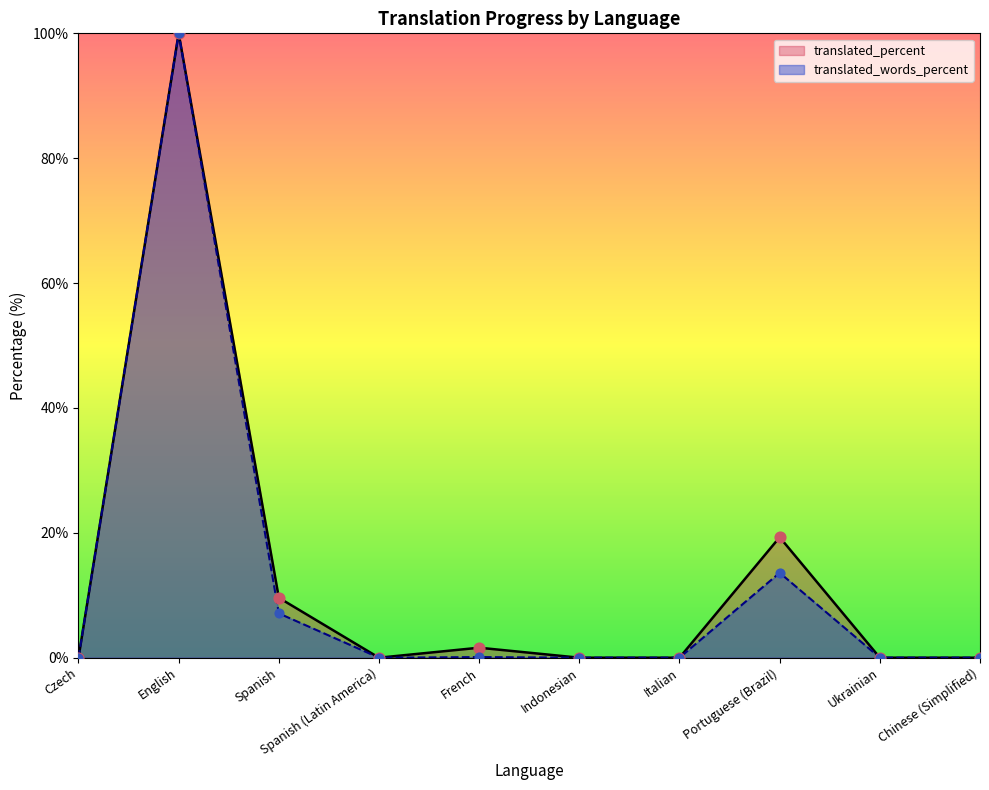

What are all the series names shown in the legend?

translated_percent, translated_words_percent